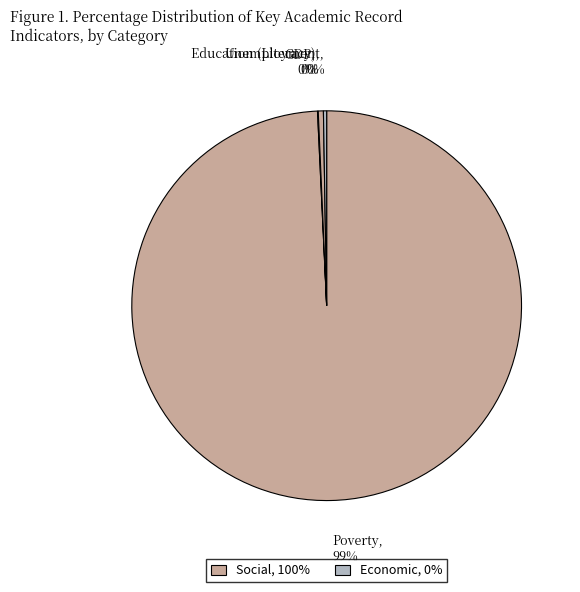

Rank the categories by value from highest to lowest.

Poverty, Education (Literacy), Unemployment, GDP